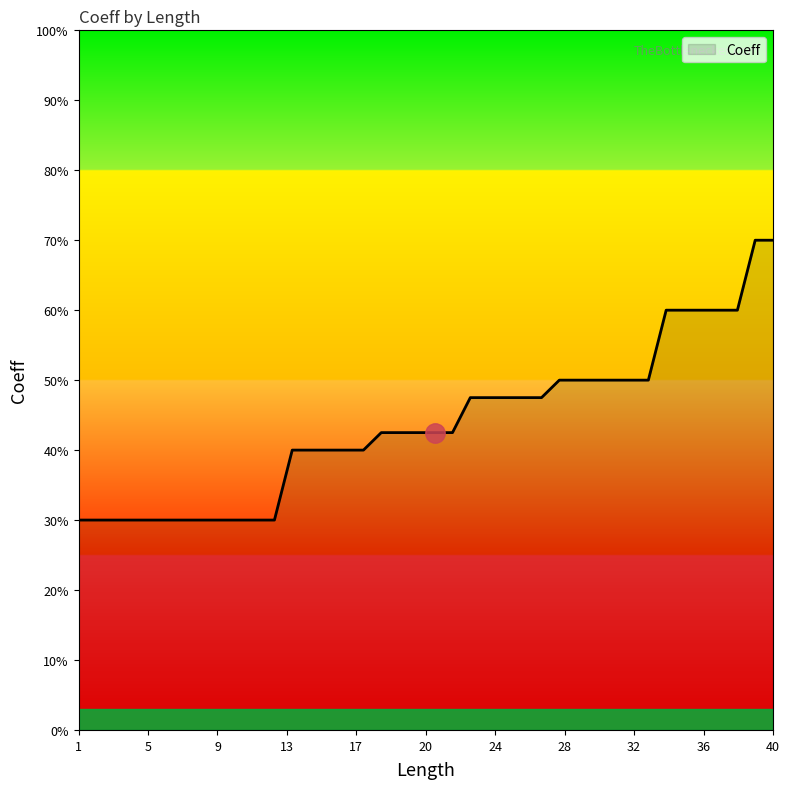

What is the minimum value shown in the chart?

30.0